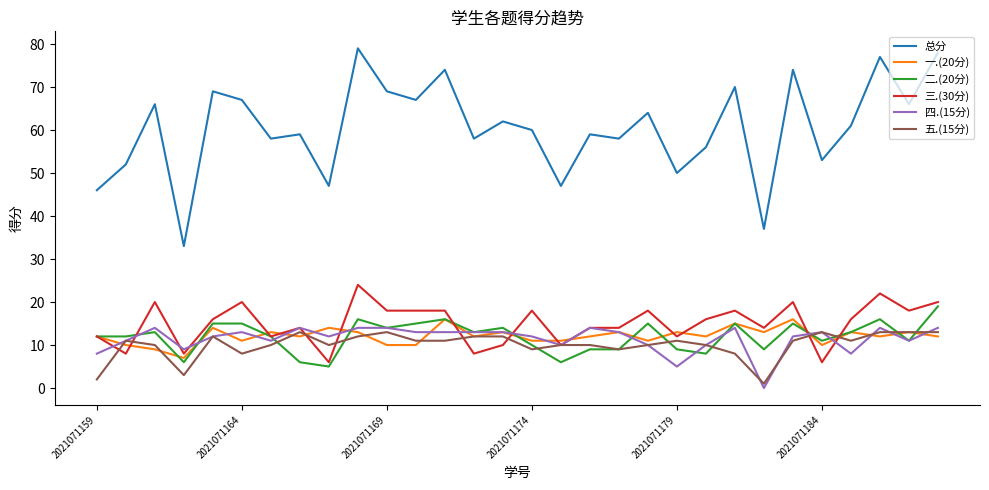

What is the maximum value shown in the chart?

79